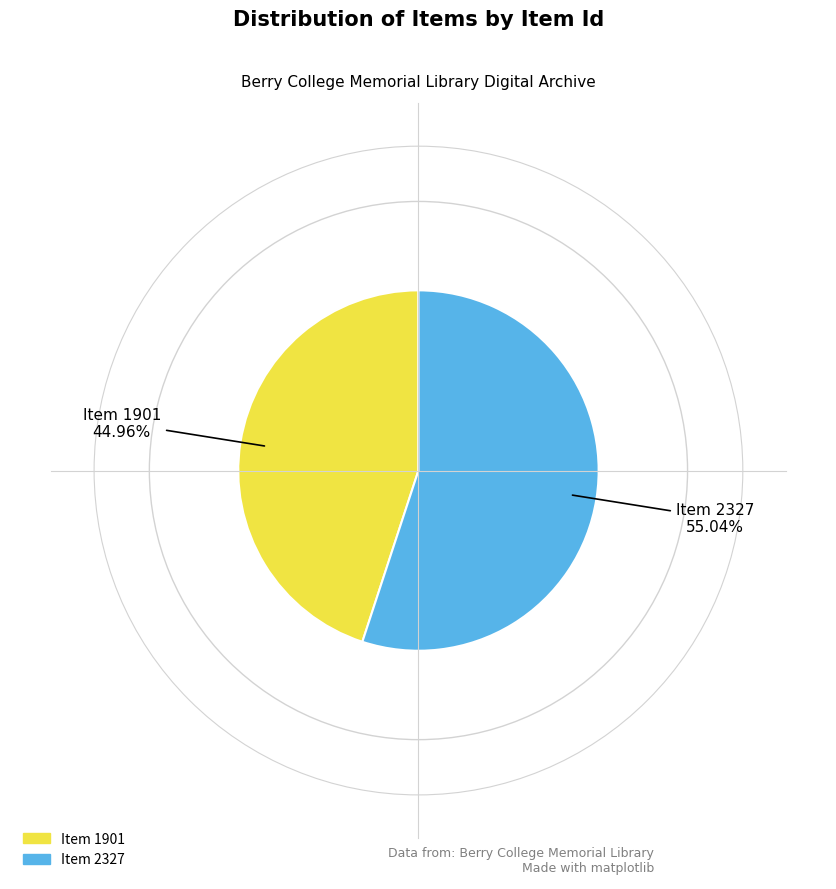

Count the number of slices in the pie.

2